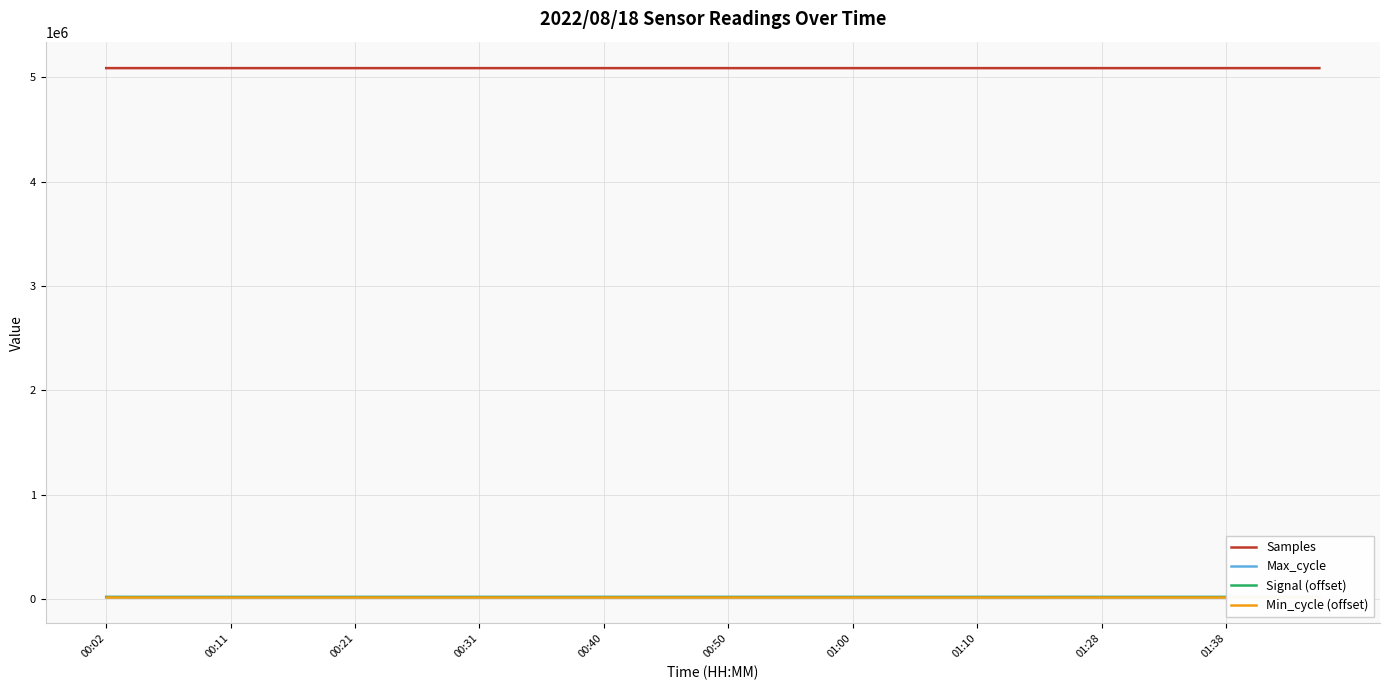

True or false: Signal (offset) and Max_cycle cross at least once.

False